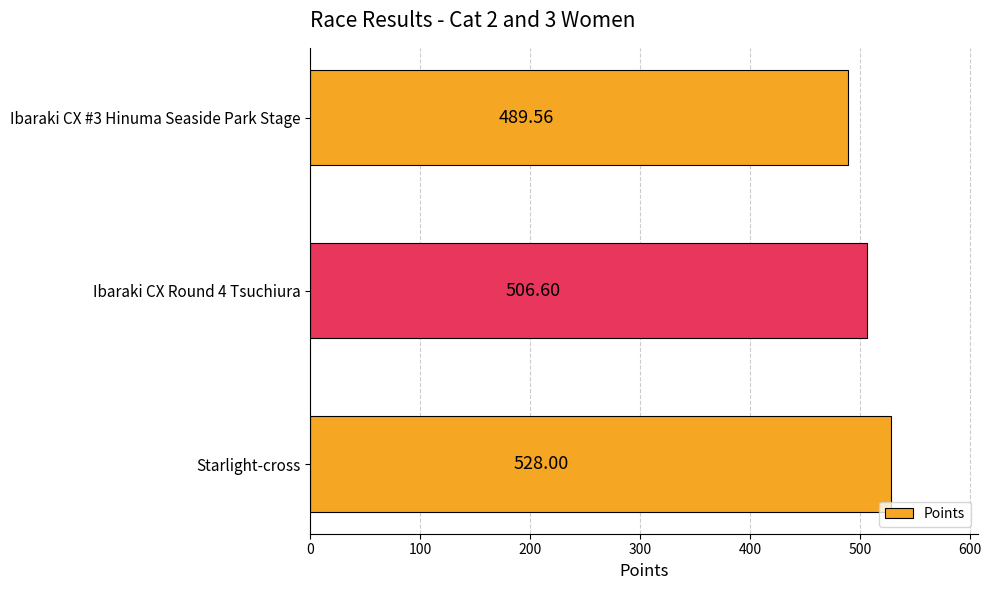

Are the bars horizontal?

Yes